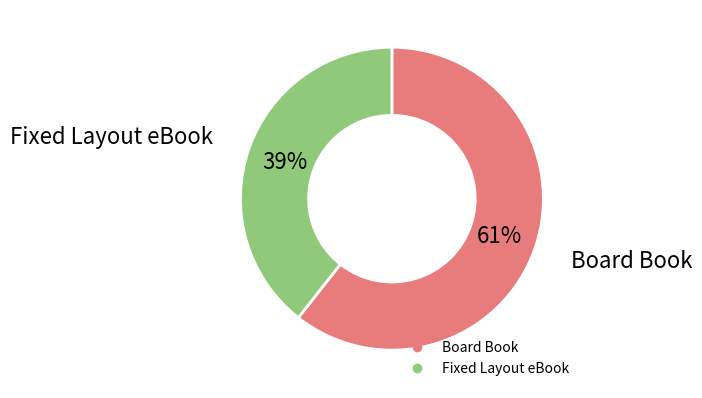

Which category accounts for the majority?

Board Book